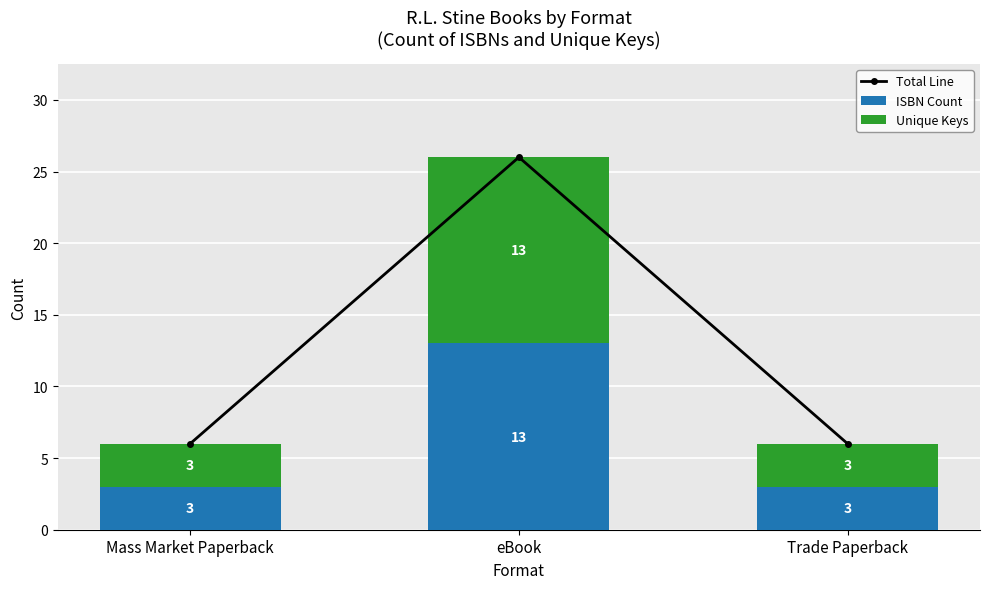

What is the total value across all series at Mass Market Paperback?

12